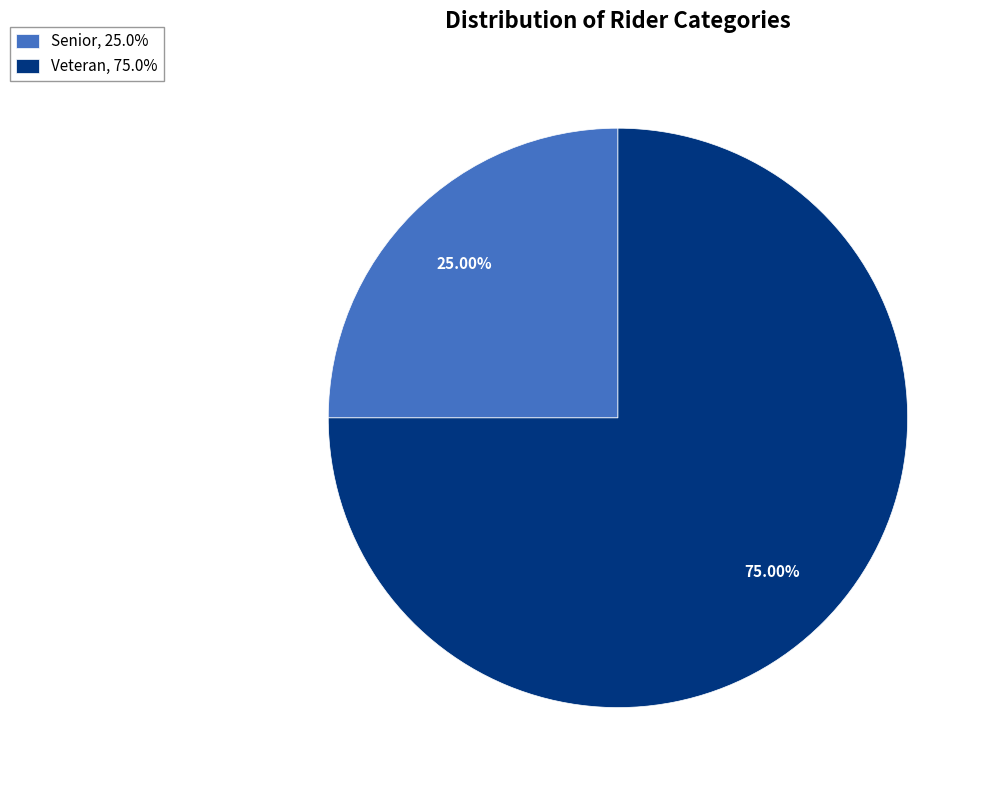

Does any single category account for the majority?

Yes